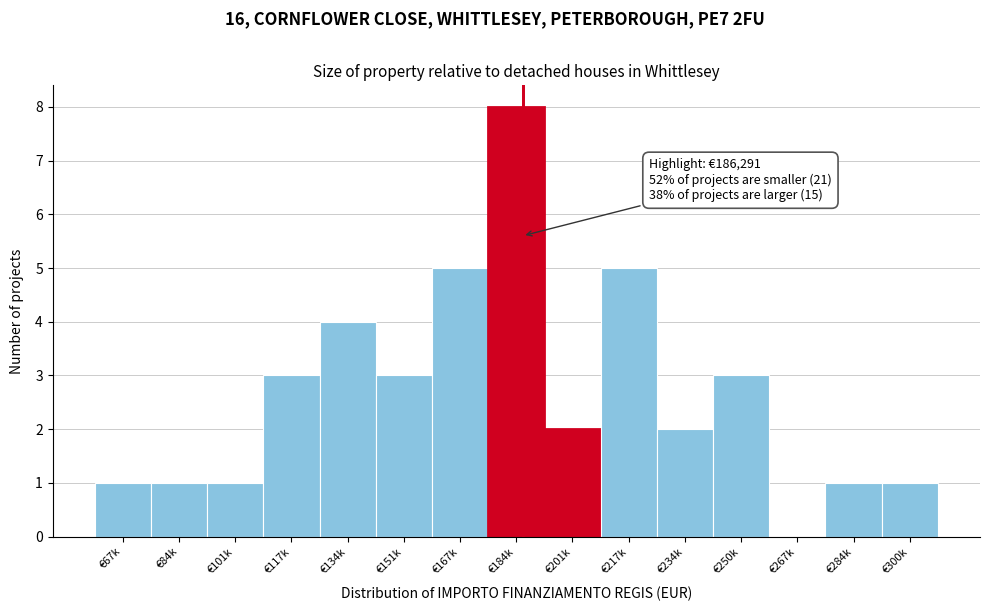

Reading left to right, what are all the values shown in this chart?

€67k=1	€84k=1	€101k=1	€117k=3	€134k=4	€151k=3	€167k=5	€184k=8	€201k=2	€217k=5	€234k=2	€250k=3	€267k=0	€284k=1	€300k=1